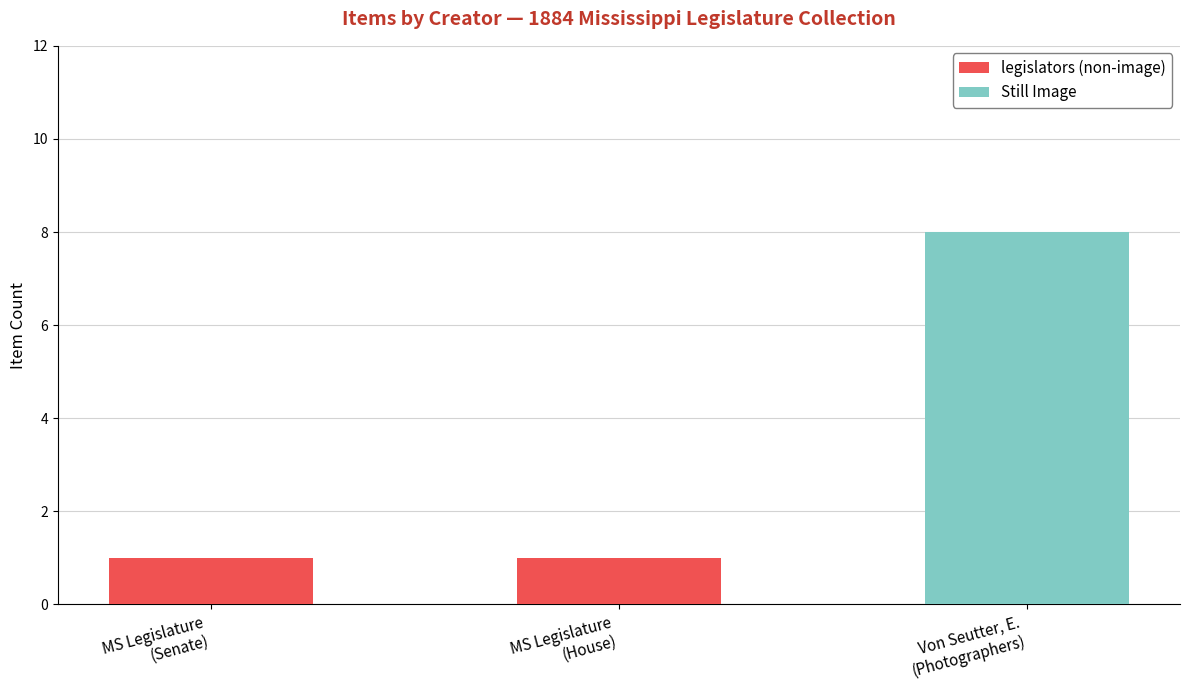

What is the average value of the legislators (non-image) series?

1